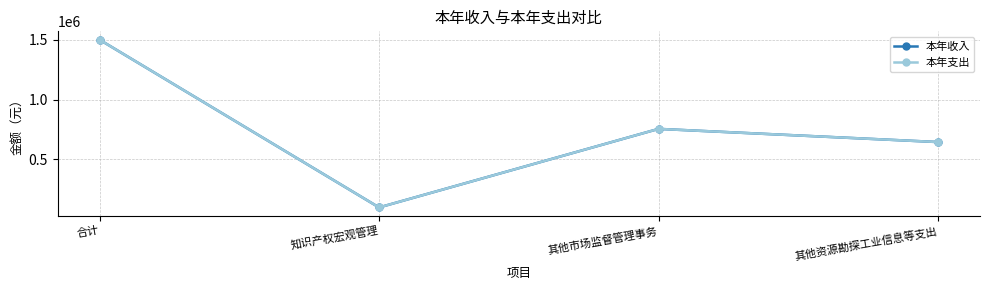

Does the chart display data point markers on the line(s)?

Yes